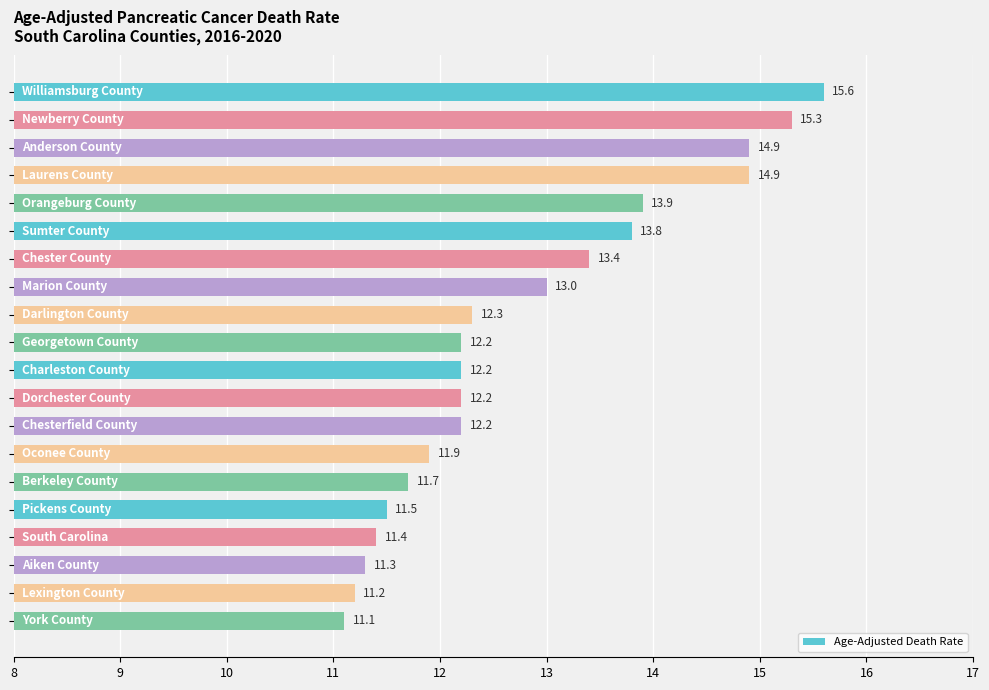

What is the difference between the maximum and second lowest values?

4.4